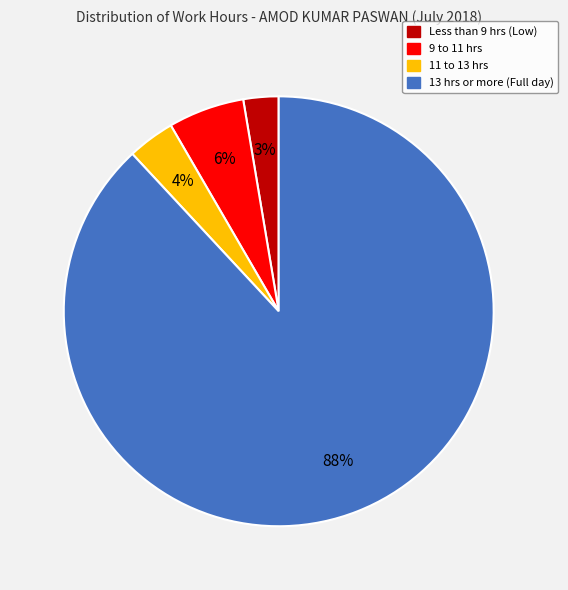

To the nearest percent, what is the average slice percentage?

25%